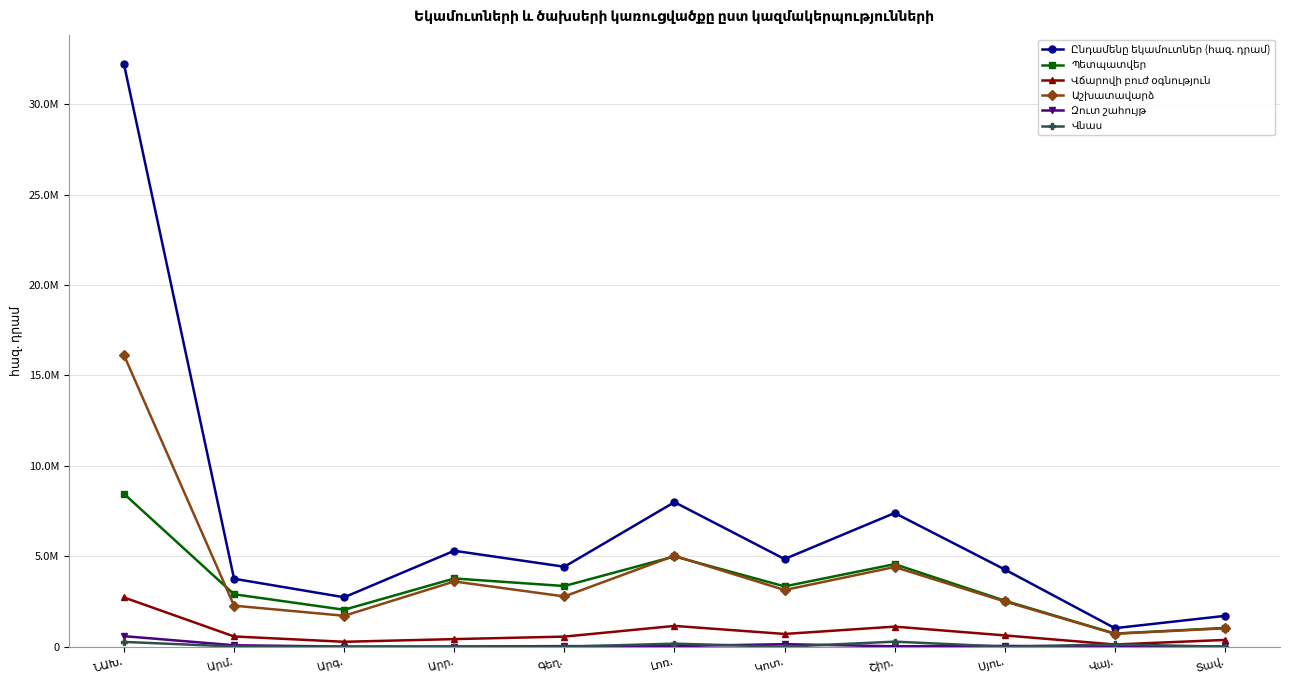

Reading right to left, what are all the values shown in this chart?

Ընդամենը եկամուտներ (հազ. դրամ): Տավ.=1705742.8	Վայ.=1025379.7	Սյու.=4271277.3	Շիր.=7392507.2	Կոտ.=4848134.5	Լոռ.=7993090.0	Գեղ.=4421417.1	Արր.=5305299.8	Արգ.=2733428.2	Արմ.=3758640.4	ՆԱԽ.=32216108.2
Պետպատվեր: Տավ.=1038424.2	Վայ.=726657.2	Սյու.=2545658.9	Շիր.=4565071.1	Կոտ.=3335494.4	Լոռ.=4993575.5	Գեղ.=3356286.0	Արր.=3773469.1	Արգ.=2044275.4	Արմ.=2900421.7	ՆԱԽ.=8455890.4
Վճարովի բուժ օգնություն: Տավ.=375280.0	Վայ.=123791.5	Սյու.=625411.7	Շիր.=1112060.1	Կոտ.=705623.8	Լոռ.=1151032.7	Գեղ.=559236.6	Արր.=420725.0	Արգ.=273278.5	Արմ.=567451.6	ՆԱԽ.=2724683.5
Աշխատավարձ: Տավ.=1019190.0	Վայ.=714846.8	Սյու.=2502084.1	Շիր.=4406137.9	Կոտ.=3135247.4	Լոռ.=5028016.9	Գեղ.=2779607.1	Արր.=3607443.3	Արգ.=1712102.4	Արմ.=2269589.6	ՆԱԽ.=16120834.7
Զուտ շահույթ: Տավ.=15068.1	Վայ.=3231.6	Սյու.=45605.8	Շիր.=22710.1	Կոտ.=141320.4	Լոռ.=35566.6	Գեղ.=33213.9	Արր.=10597.0	Արգ.=7006.8	Արմ.=81025.8	ՆԱԽ.=584359.4
Վնաս: Տավ.=0.0	Վայ.=129133.9	Սյու.=2942.0	Շիր.=280815.1	Կոտ.=0.0	Լոռ.=169536.1	Գեղ.=0.0	Արր.=22.5	Արգ.=1290.1	Արմ.=10505.0	ՆԱԽ.=266279.8